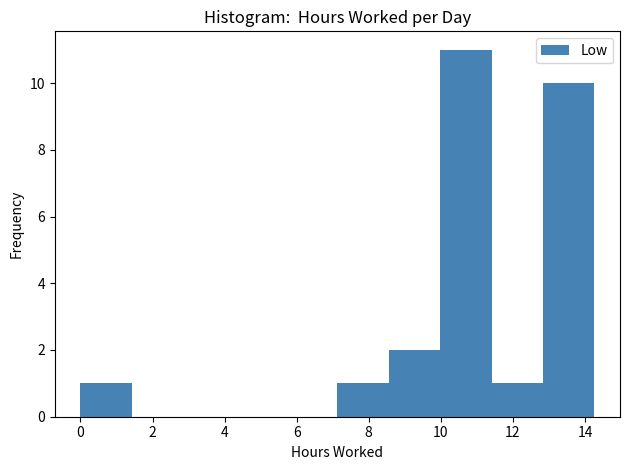

What is the height of the bar covering 7.2 to 8.6 on the x-axis? Neither the bar edges nor the heights are printed on the chart, so give them approximately, as read against the axes.

1